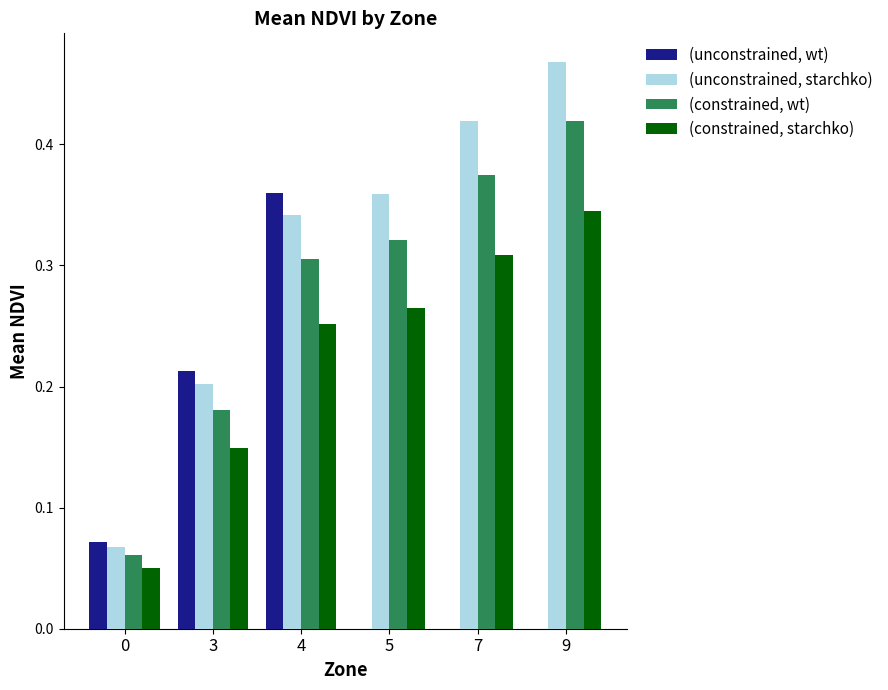

The (unconstrained, wt) series shows 0.0 at 9. True or false?

True